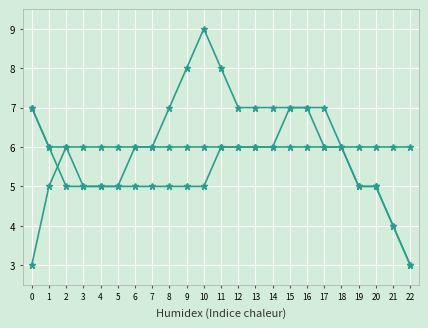

What is the maximum value shown in the chart?

9